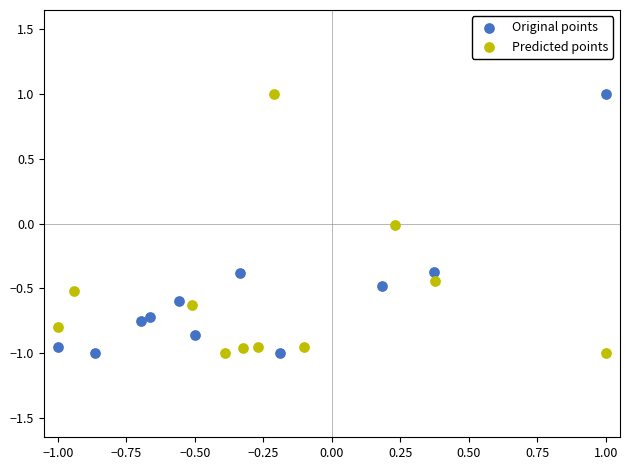

What are all the series names shown in the legend?

Original points, Predicted points